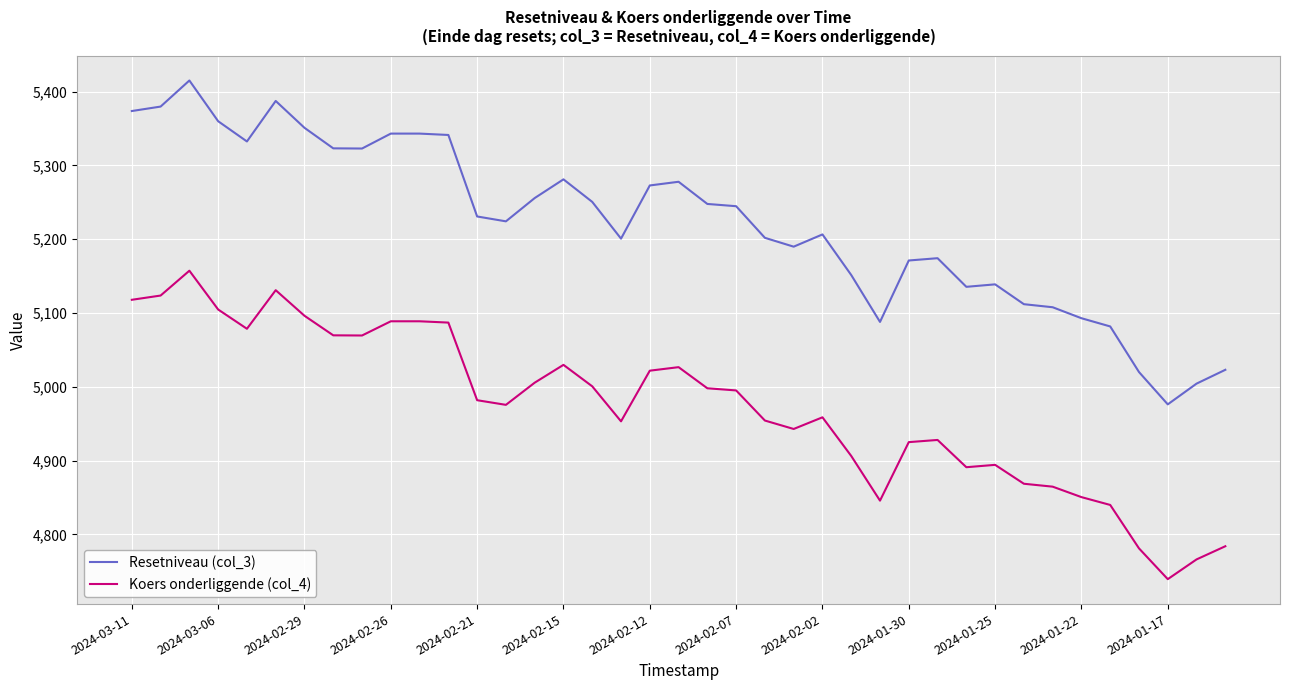

Which series has the largest total across all categories?

Resetniveau (col_3)